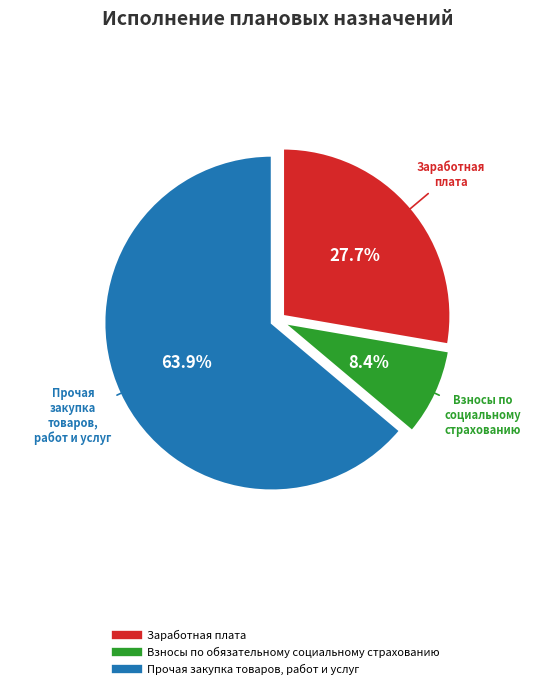

Which category accounts for the majority?

Прочая закупка товаров, работ и услуг